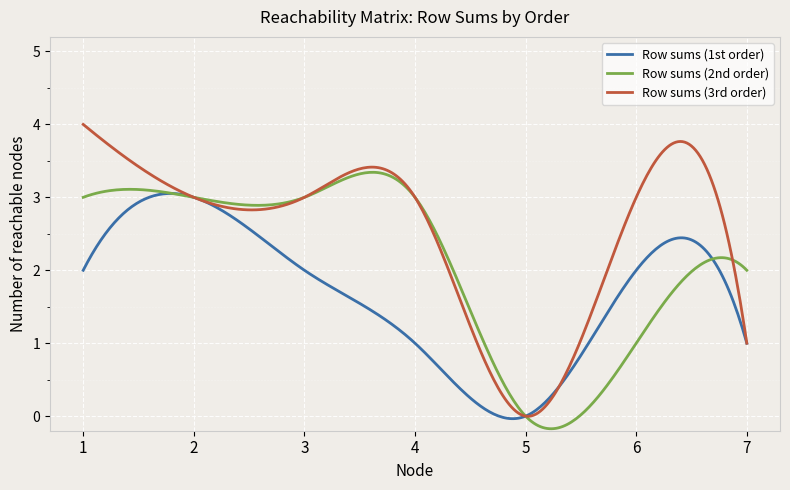

What is the maximum value for Row sums (2nd order)?

3.3